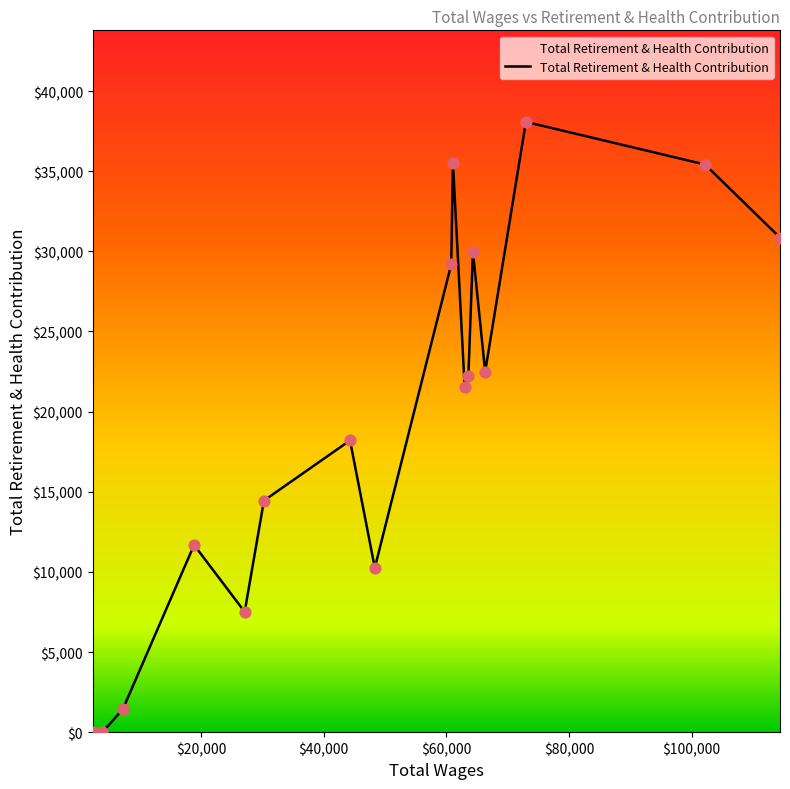

What is the maximum value shown in the chart?

38079